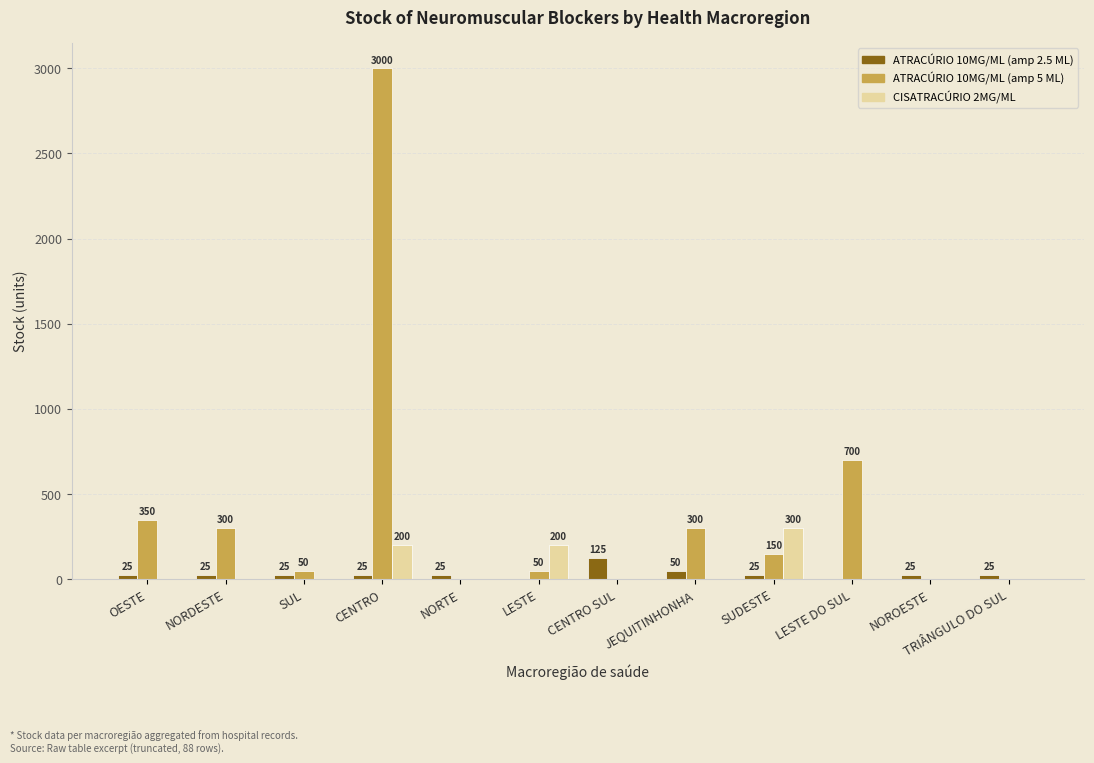

What is the total value across all series at CENTRO?

3225